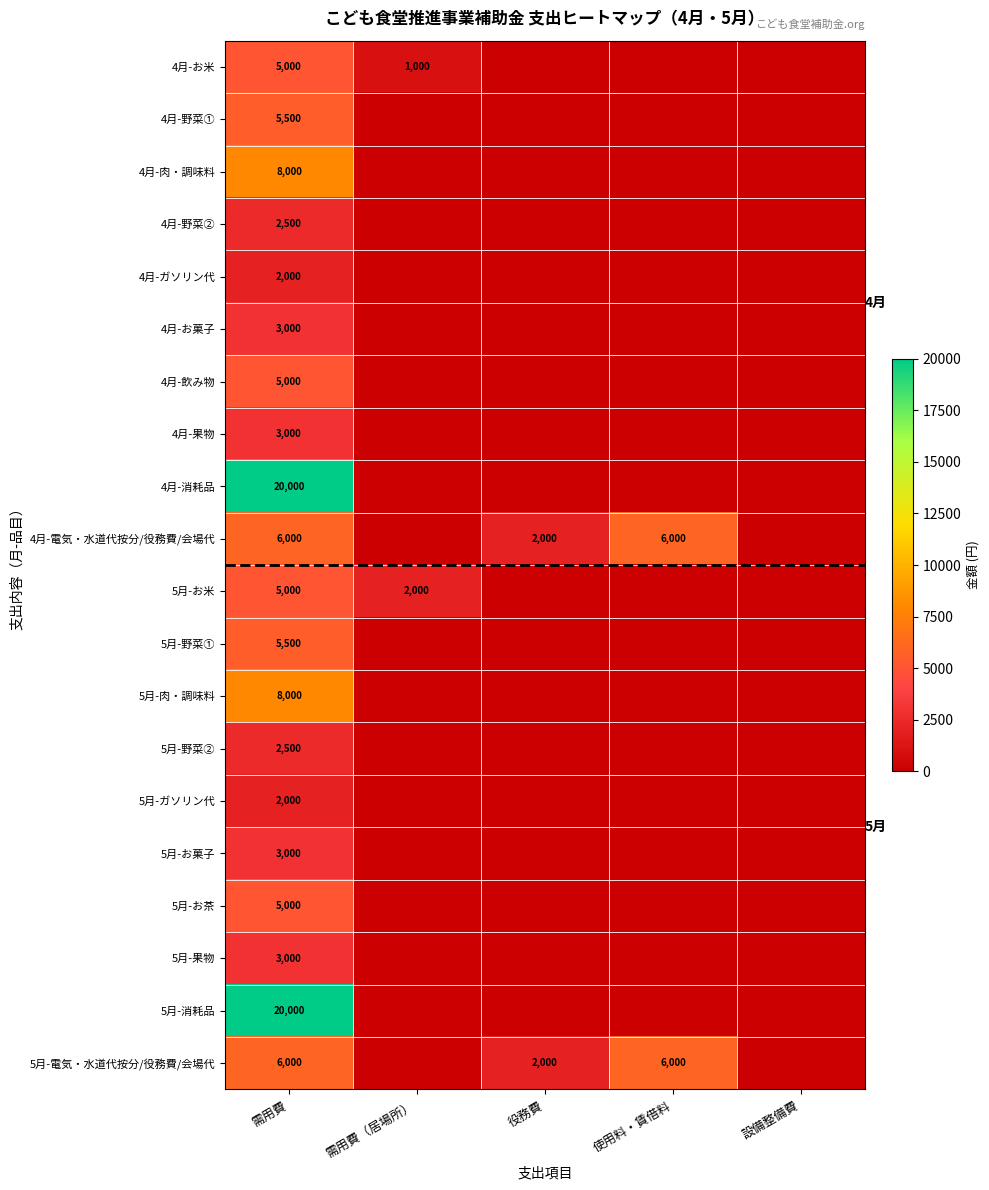

Is it true that 5月-野菜② equals 1358 at 需用費?

False